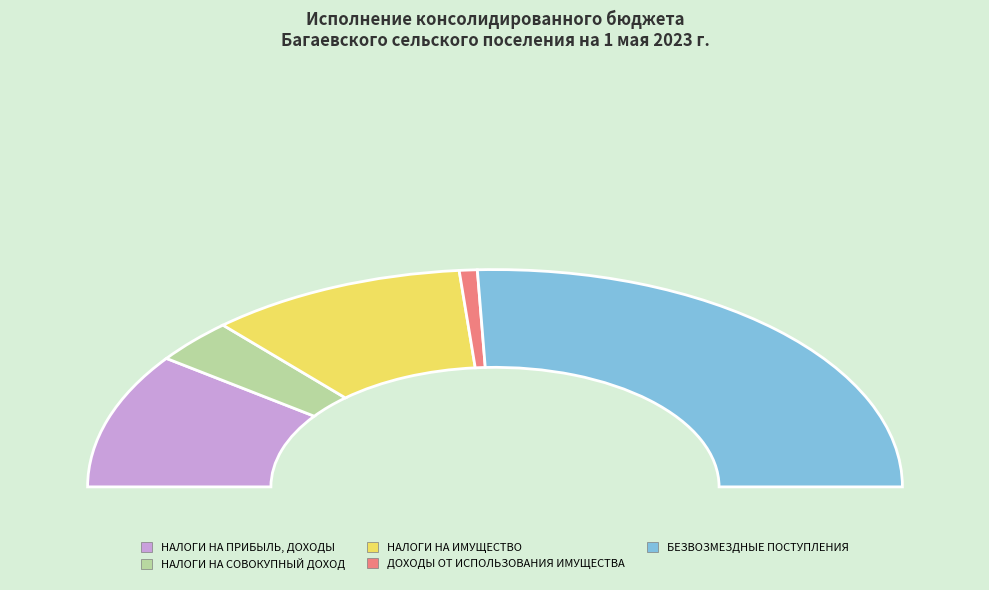

Combined, do НАЛОГИ НА ИМУЩЕСТВО and БЕЗВОЗМЕЗДНЫЕ ПОСТУПЛЕНИЯ account for over 50%?

Yes